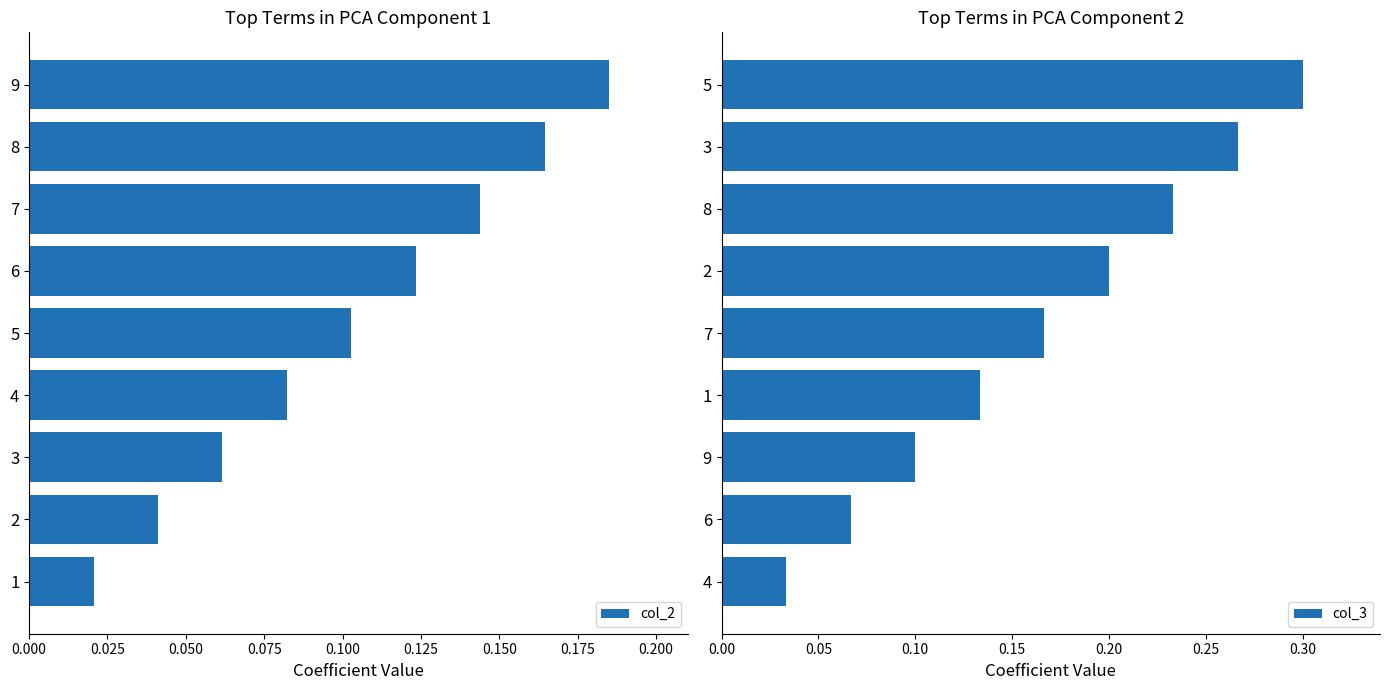

Are the bars horizontal?

Yes